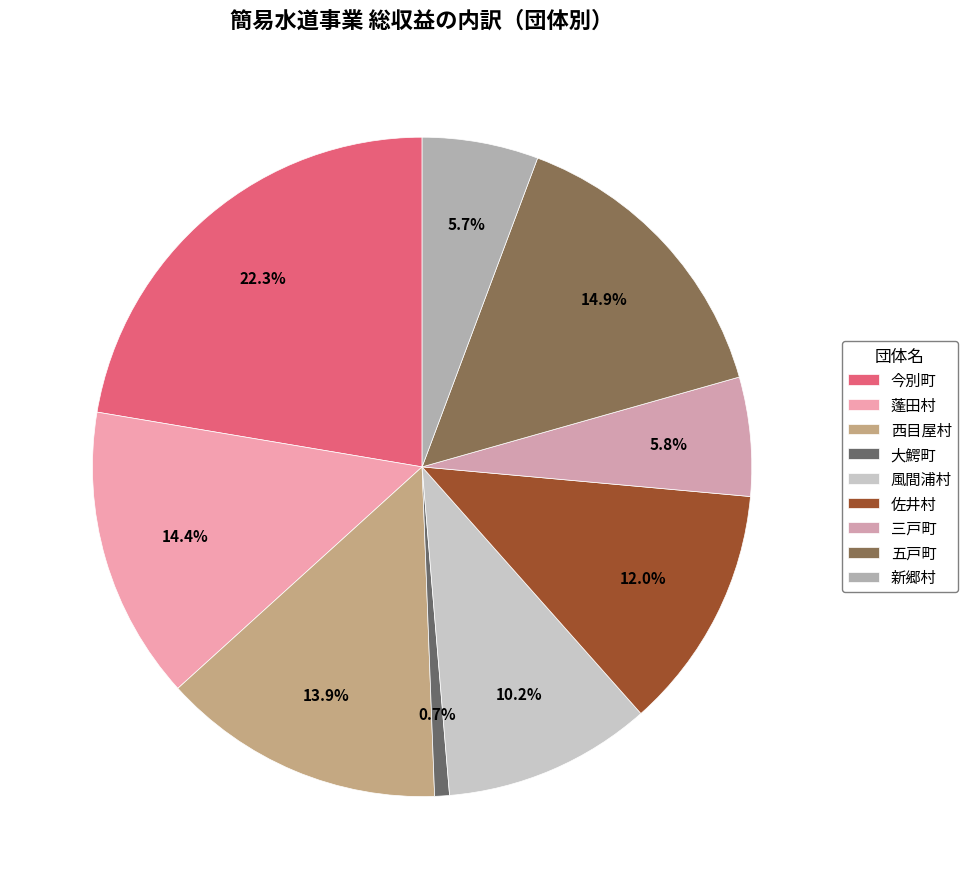

The 三戸町 slice represents 16% of the pie. True or false?

False